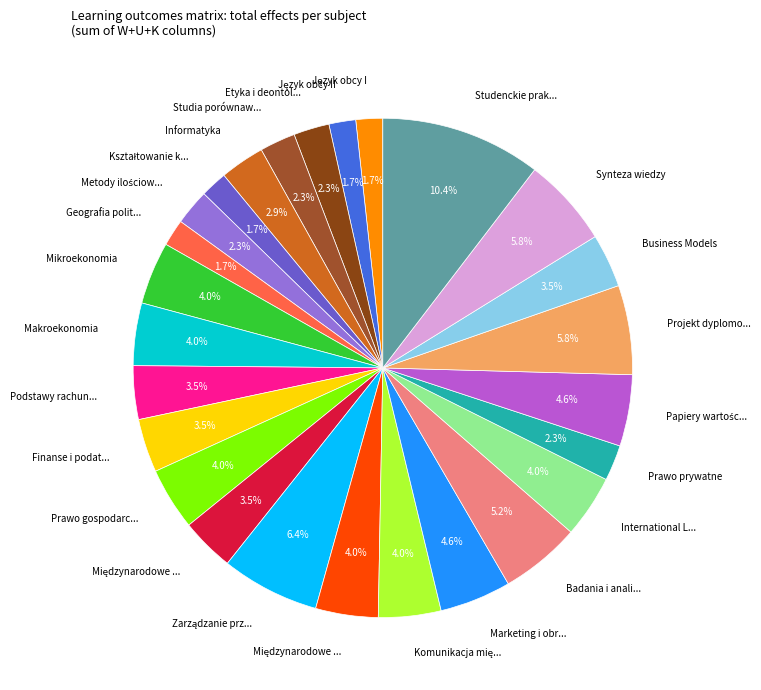

Count the number of slices in the pie.

26